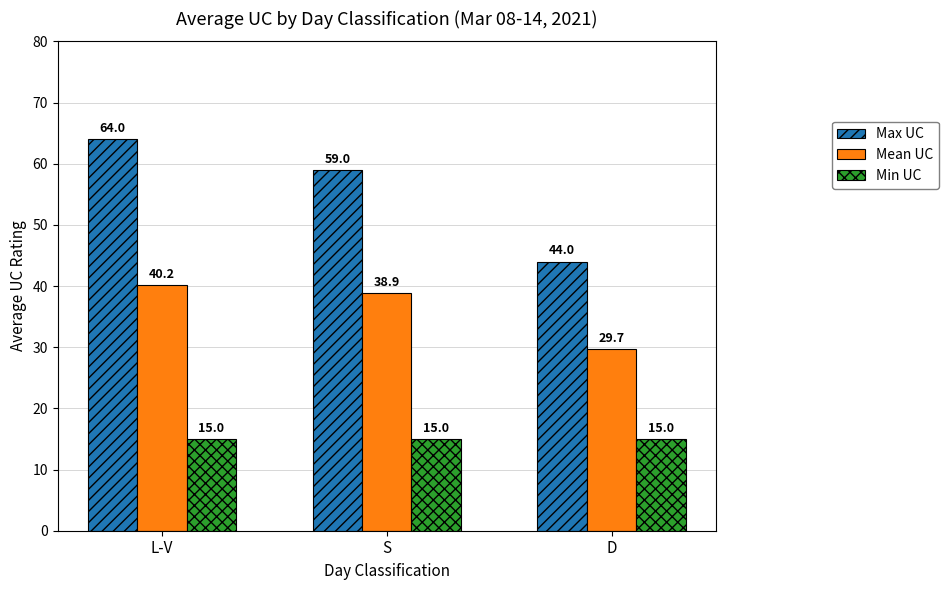

What is the greatest value displayed?

64.0